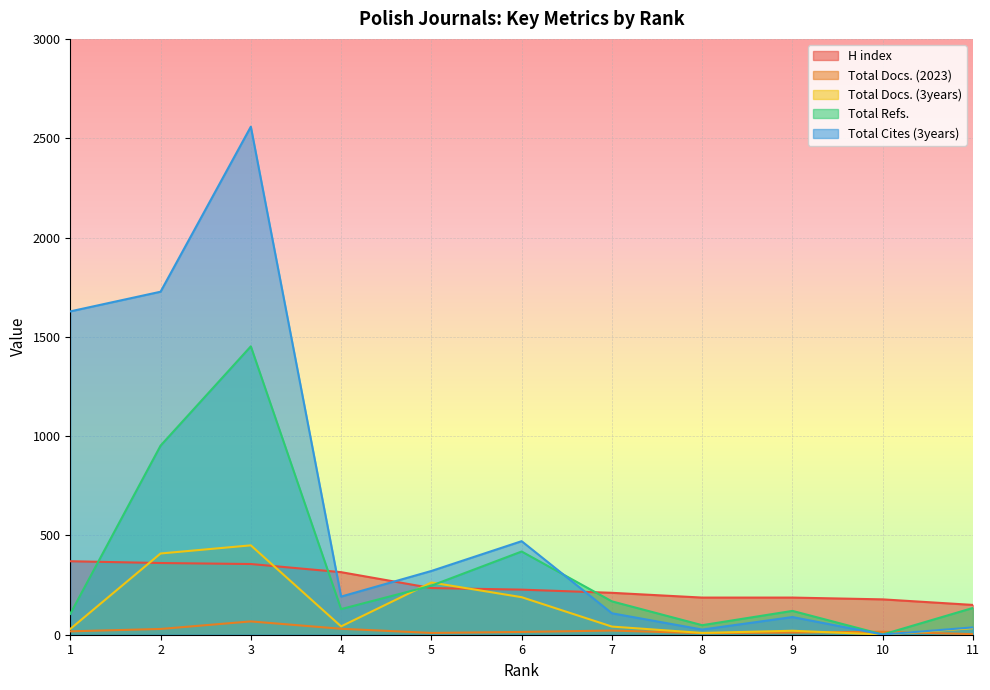

Between 3 and 6, which series saw the biggest shift?

Total Cites (3years)